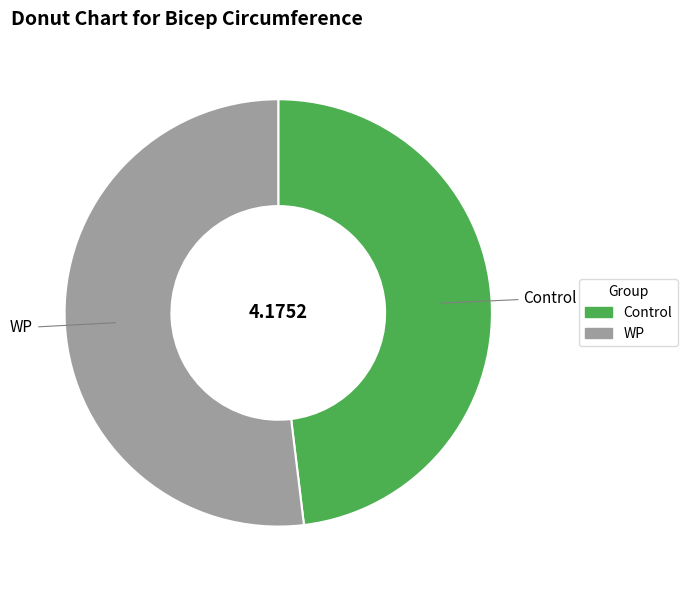

Rank the categories by value from highest to lowest.

WP, Control